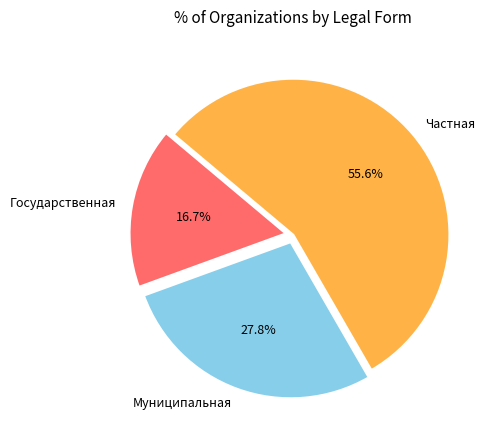

Do Государственная and Муниципальная together represent more than half of the pie?

No